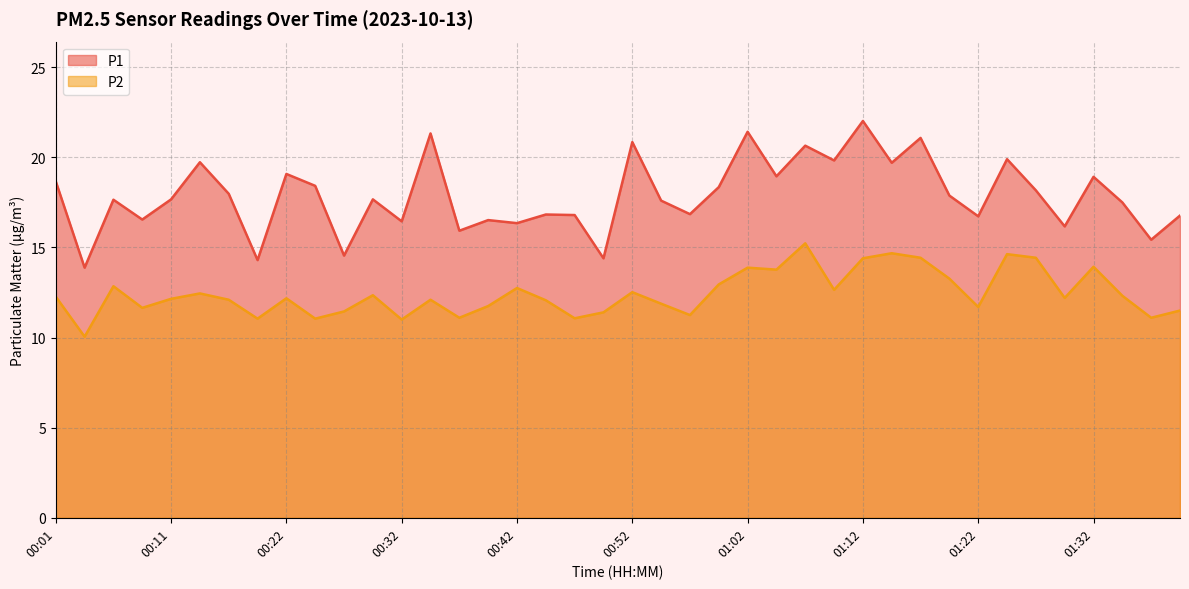

How many interior local valleys does the P1 series have?

15